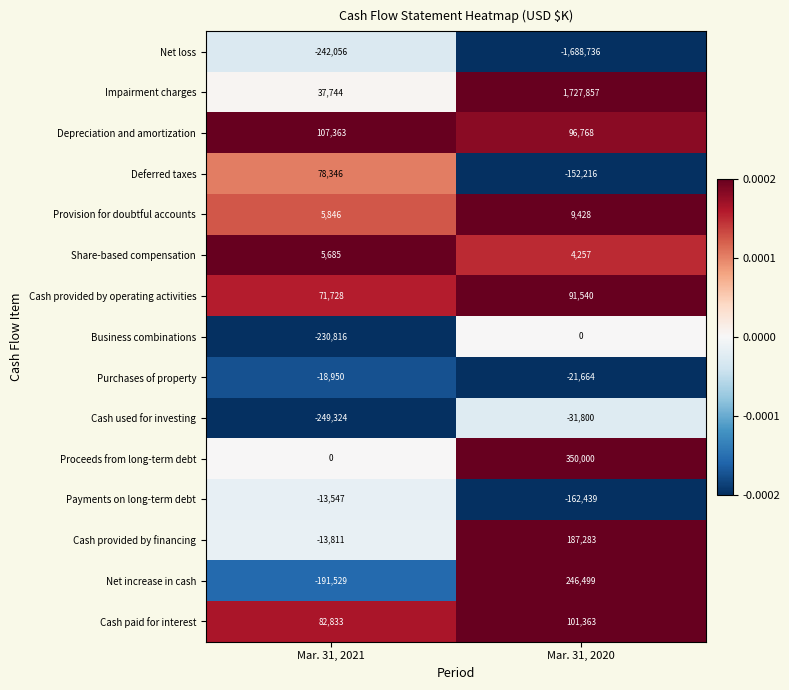

True or false: Cash paid for interest has a value of 82833 at Mar. 31, 2021.

True